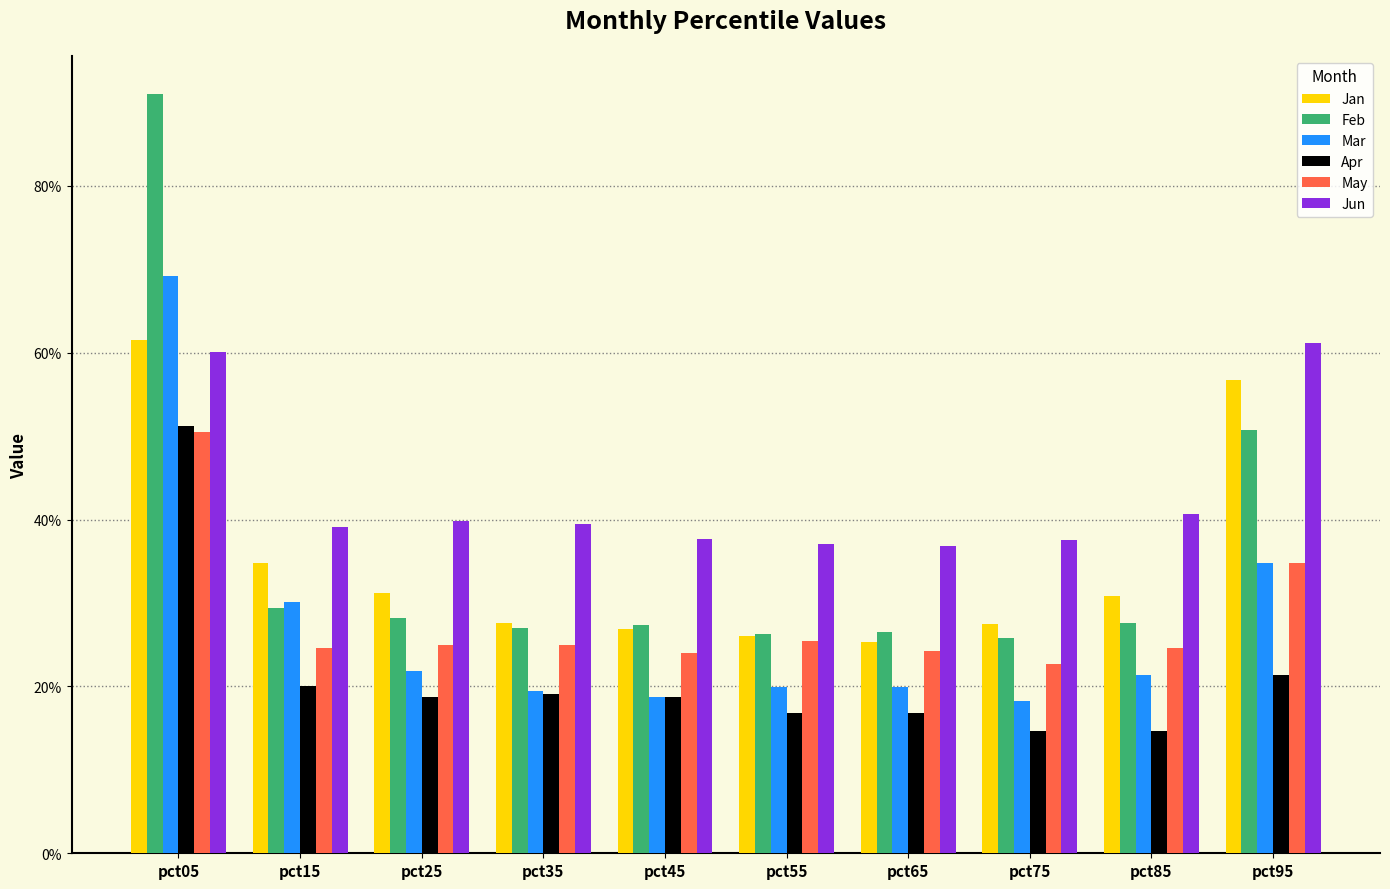

What are all the series names shown in the legend?

Jan, Feb, Mar, Apr, May, Jun